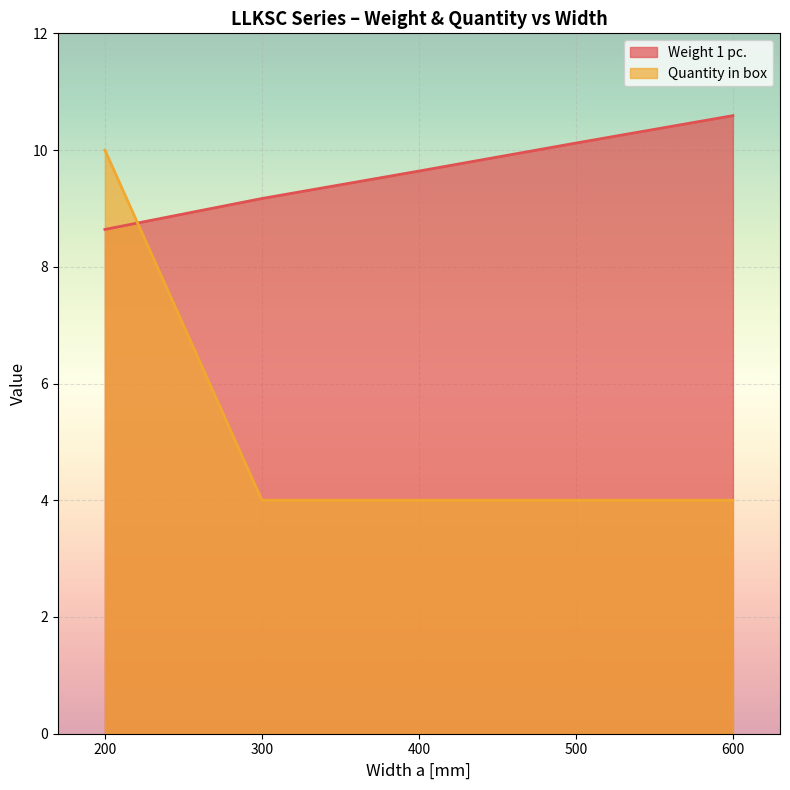

What is the spread (max minus min) of values at 500?

6.1